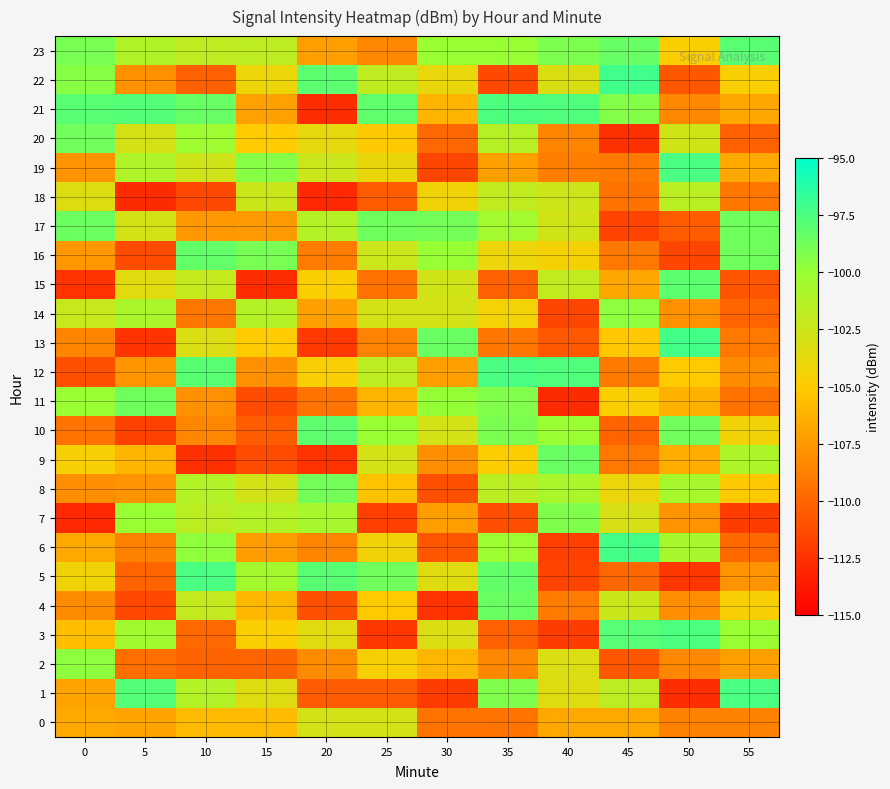

What is the smallest value displayed?

-112.9